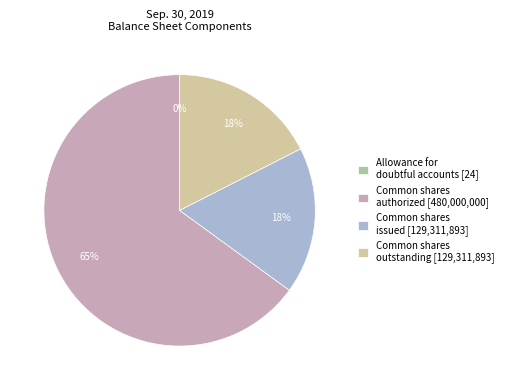

Is there any slice that represents more than half of the pie?

Yes